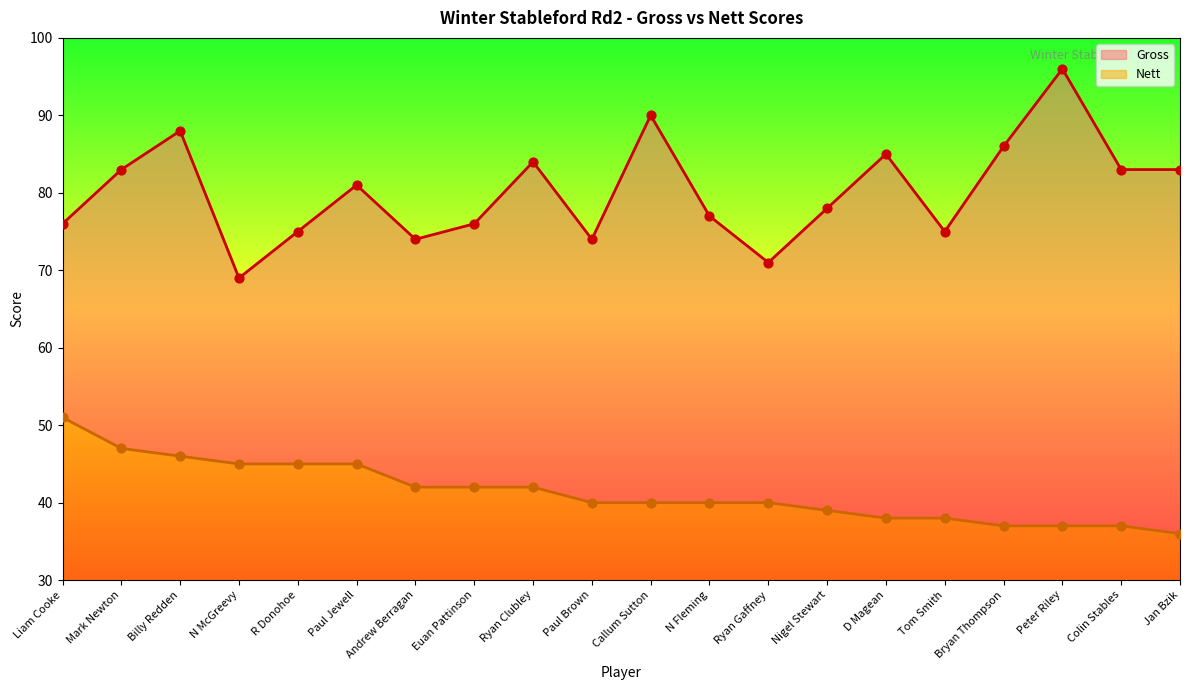

Which series contains the lowest Y value?

Nett